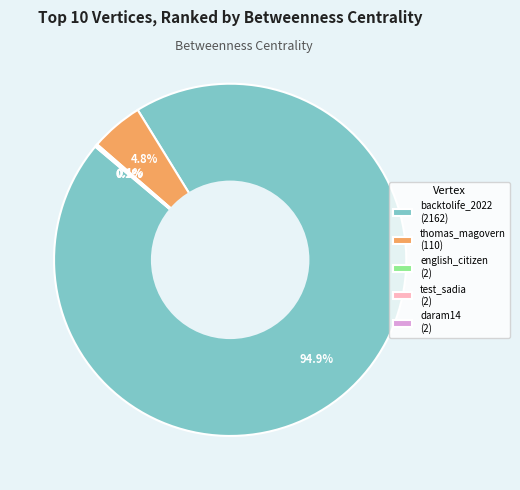

Does backtolife_2022 (2162) represent more than half of the total?

Yes